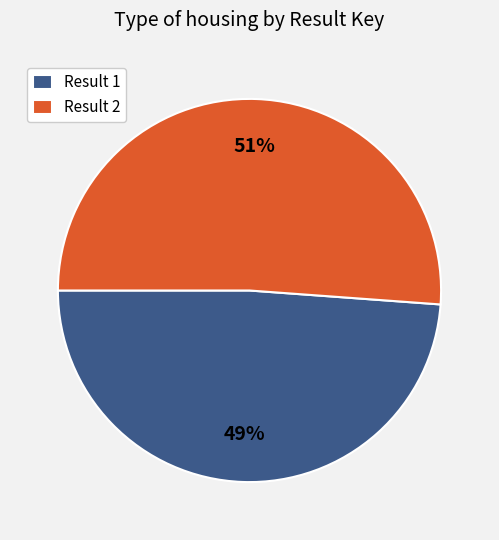

Is there a majority slice in this chart?

Yes